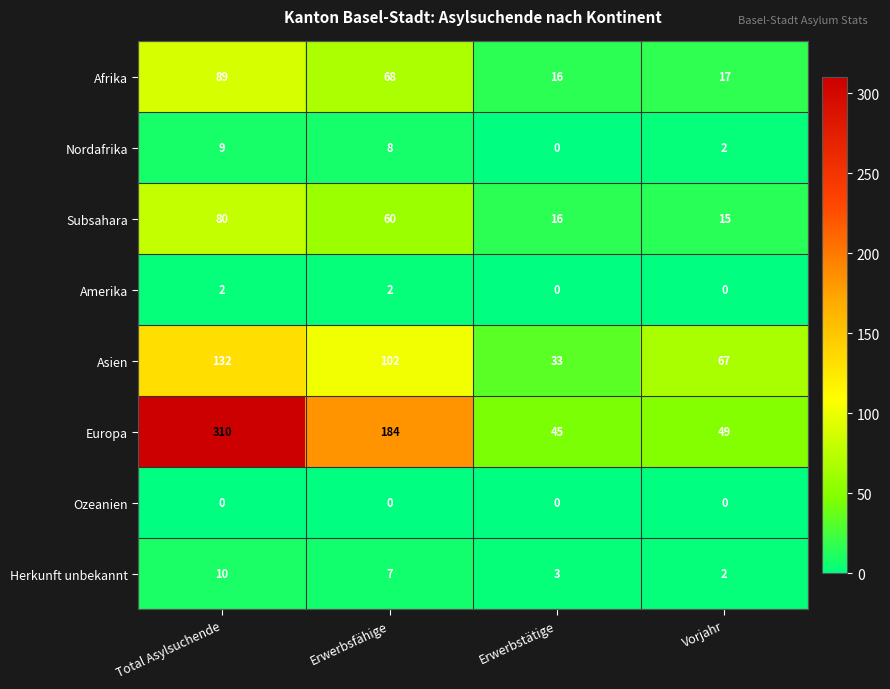

What is the sum of all Nordafrika values?

19